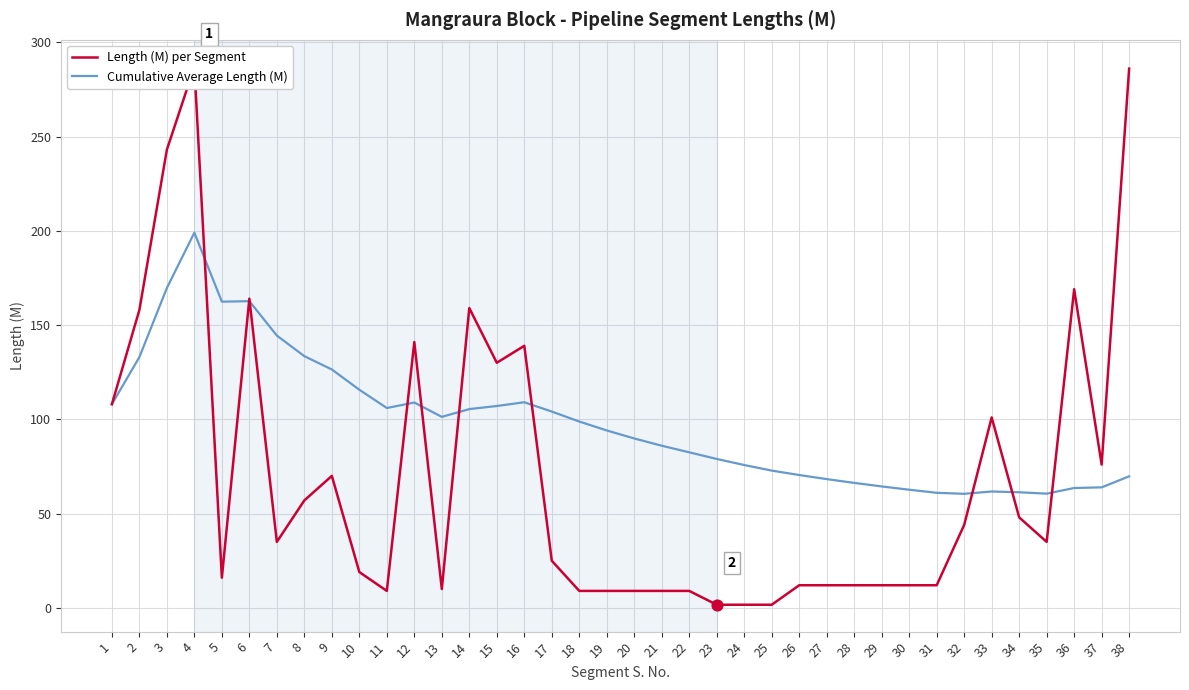

Which series contains the lowest Y value?

Length (M) per Segment